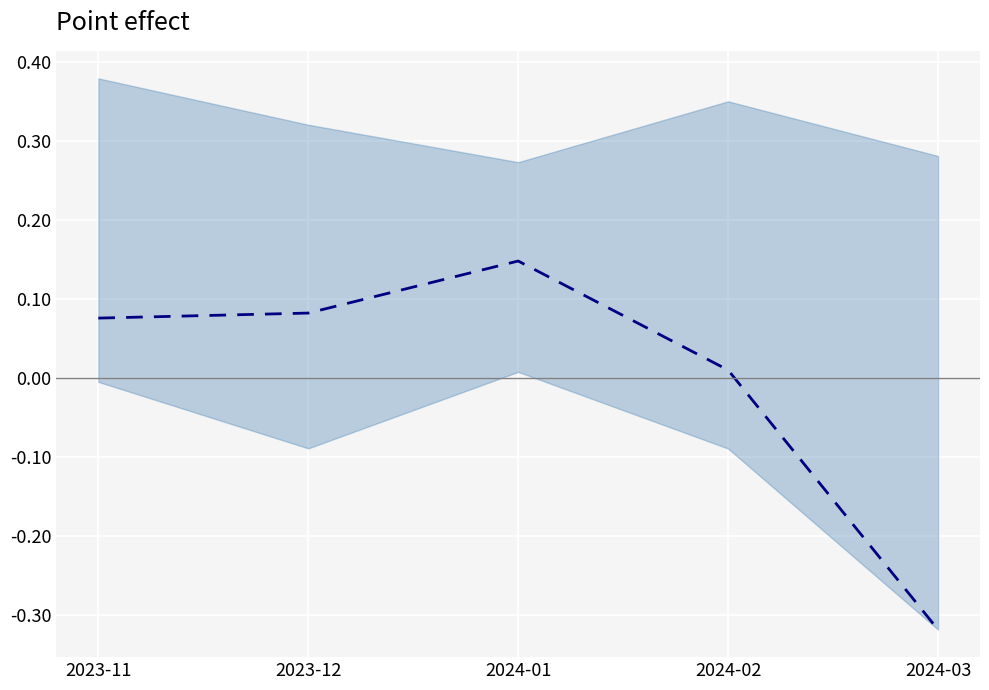

Which category has the lowest value across all series?

2024-03